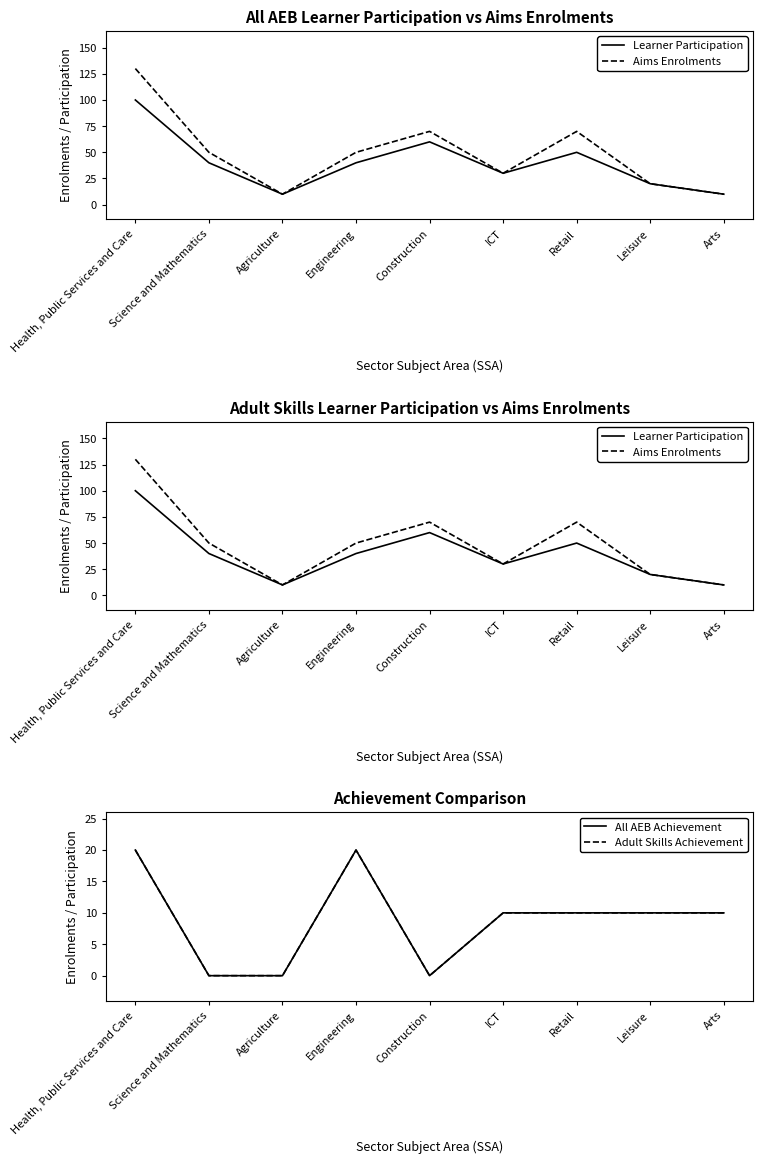

The Aims Enrolments series shows 50 at Engineering. True or false?

True